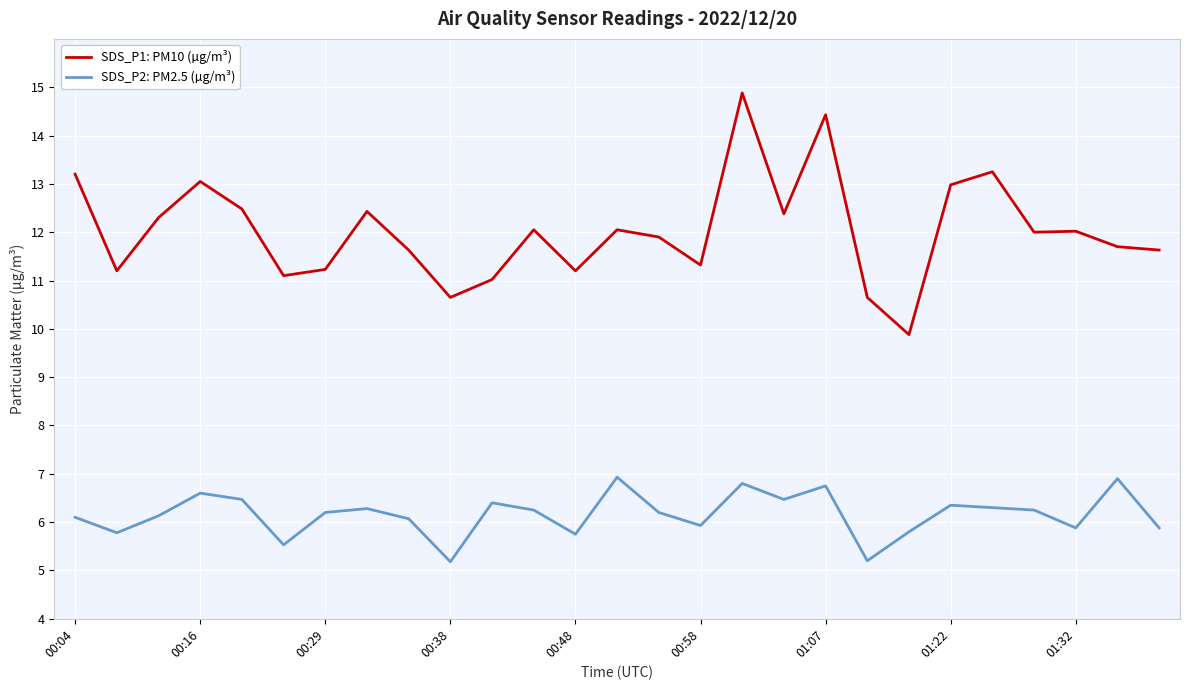

List the series in order of their peak value, lowest first.

SDS_P2: PM2.5 (µg/m³), SDS_P1: PM10 (µg/m³)